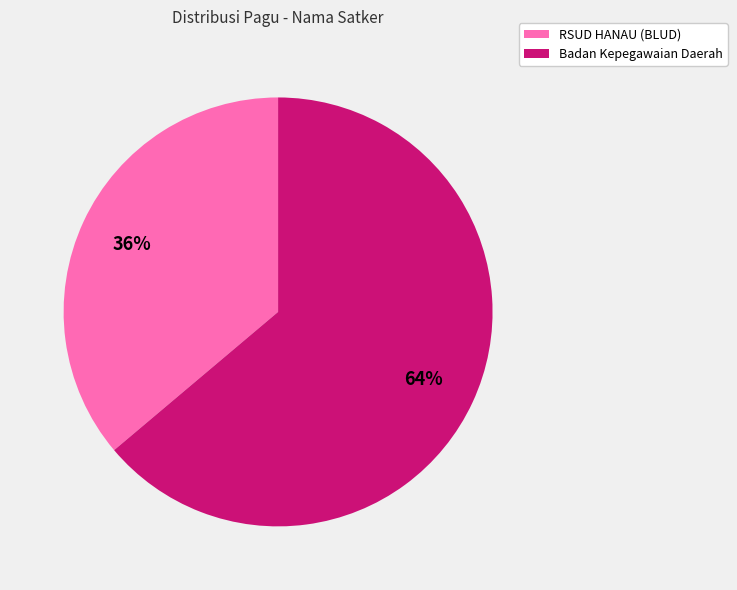

To the nearest percent, what is the average slice percentage?

50%